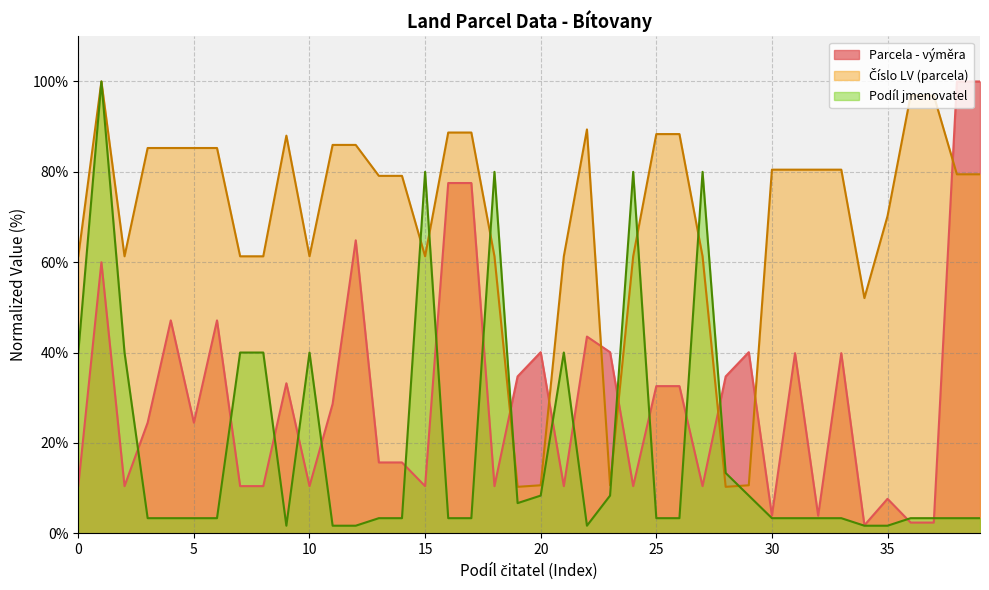

Is it true that Podíl jmenovatel equals 16.5 at 15?

False